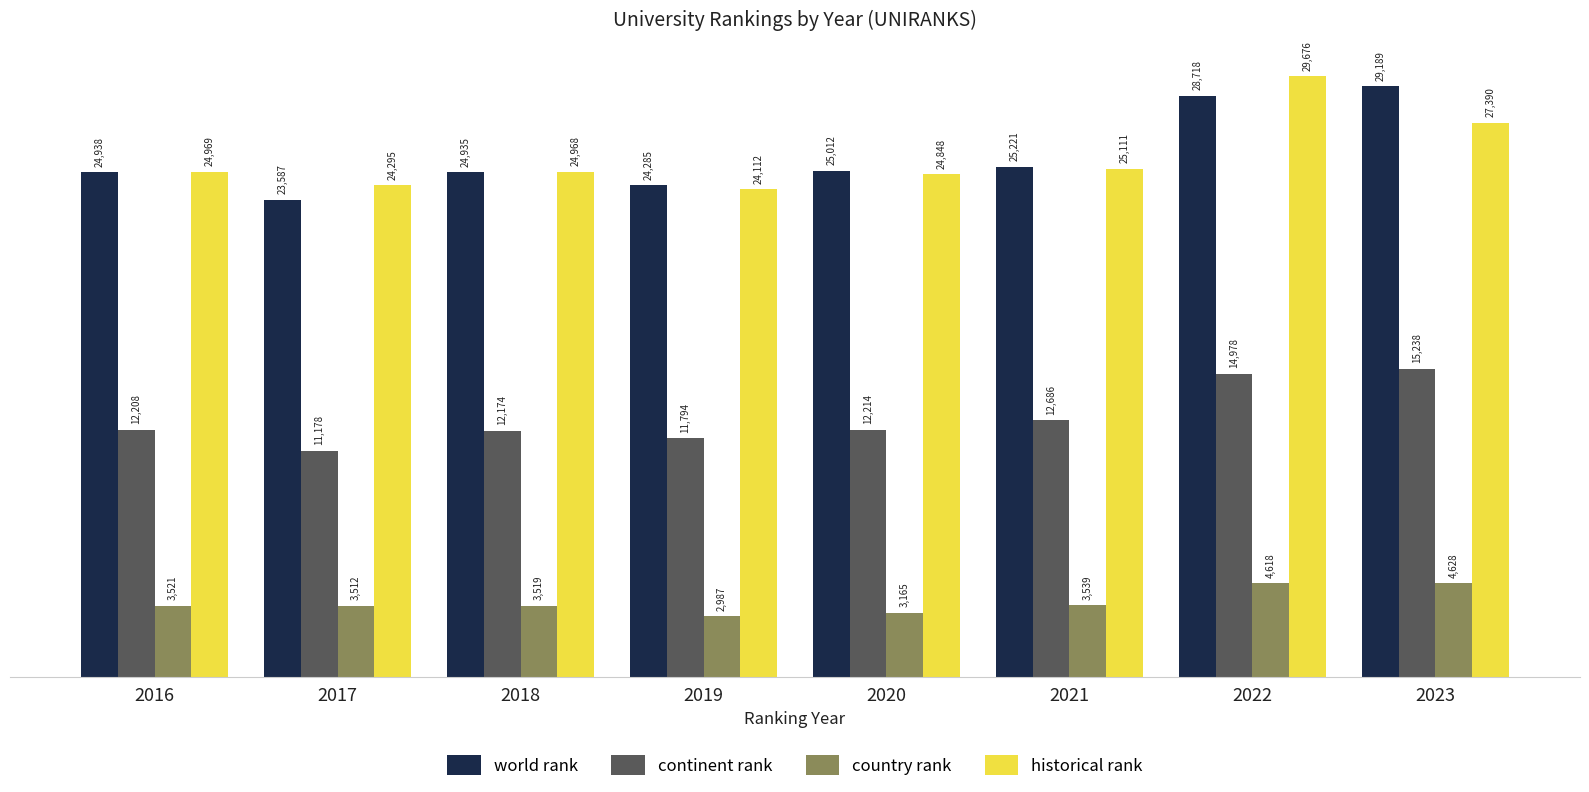

True or false: world rank has a value of 25012.0 at 2020.

True